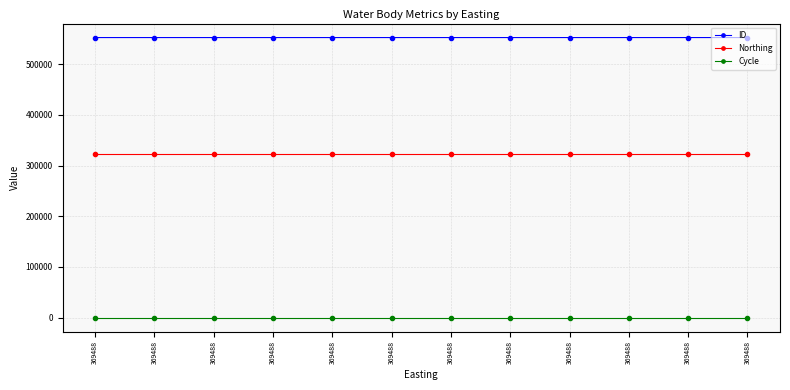

At which label is Northing closest to 323006?

369488